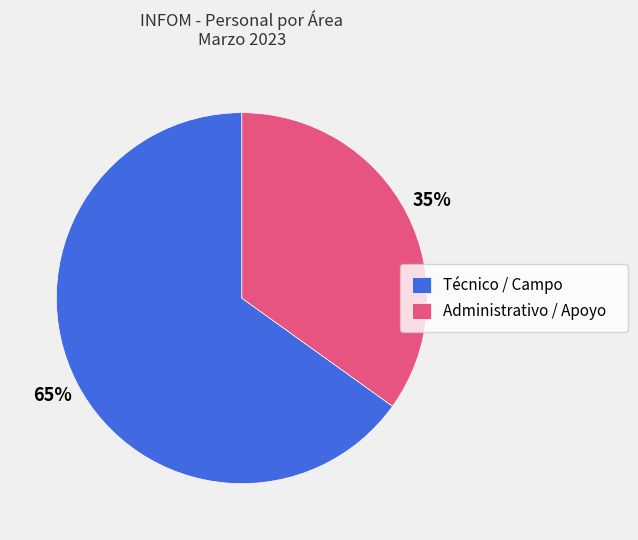

How many segments does this pie chart have?

2